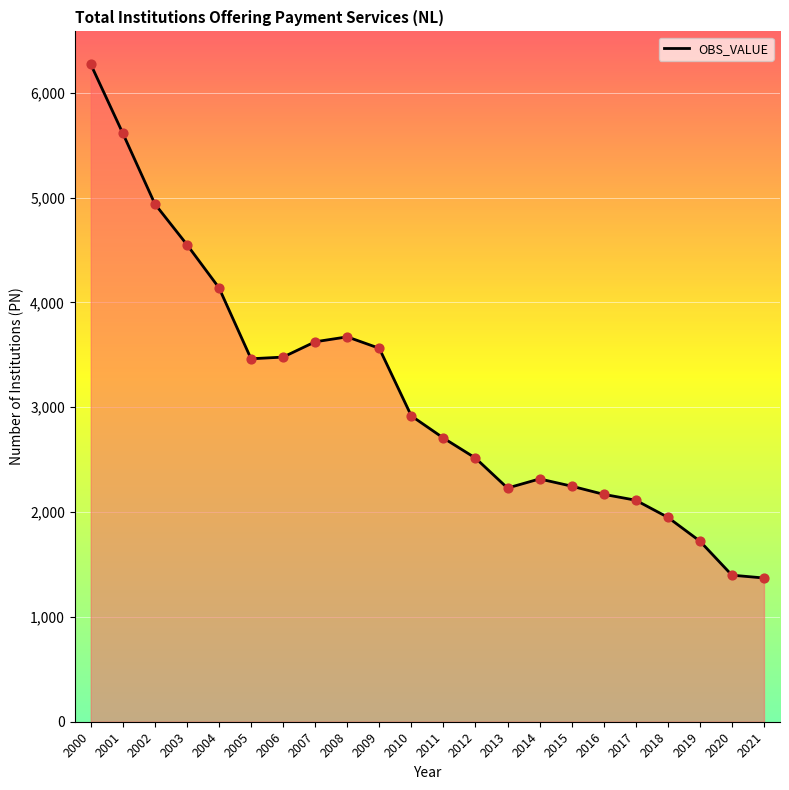

Between 2016 and 2004, which is larger?

2004